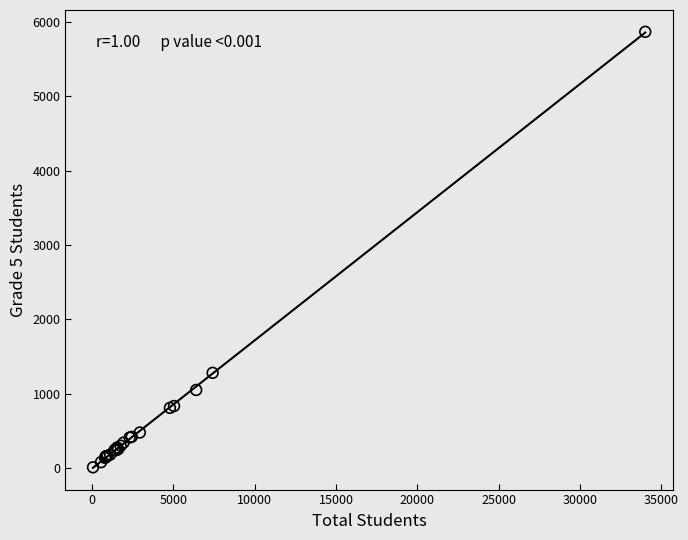

What Y value in the scatter plot is closest to 2937?

1280